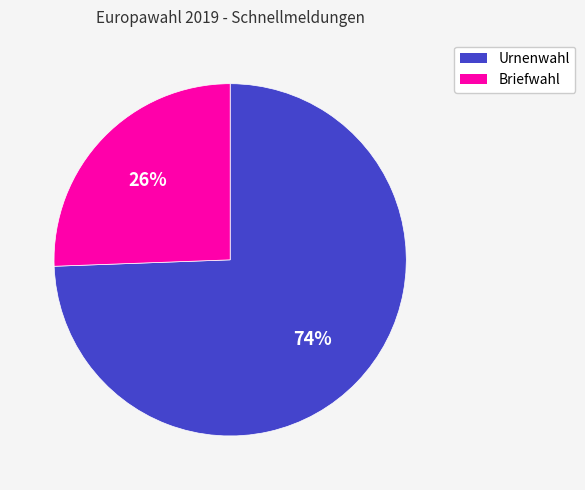

How many slices are in this pie chart?

2